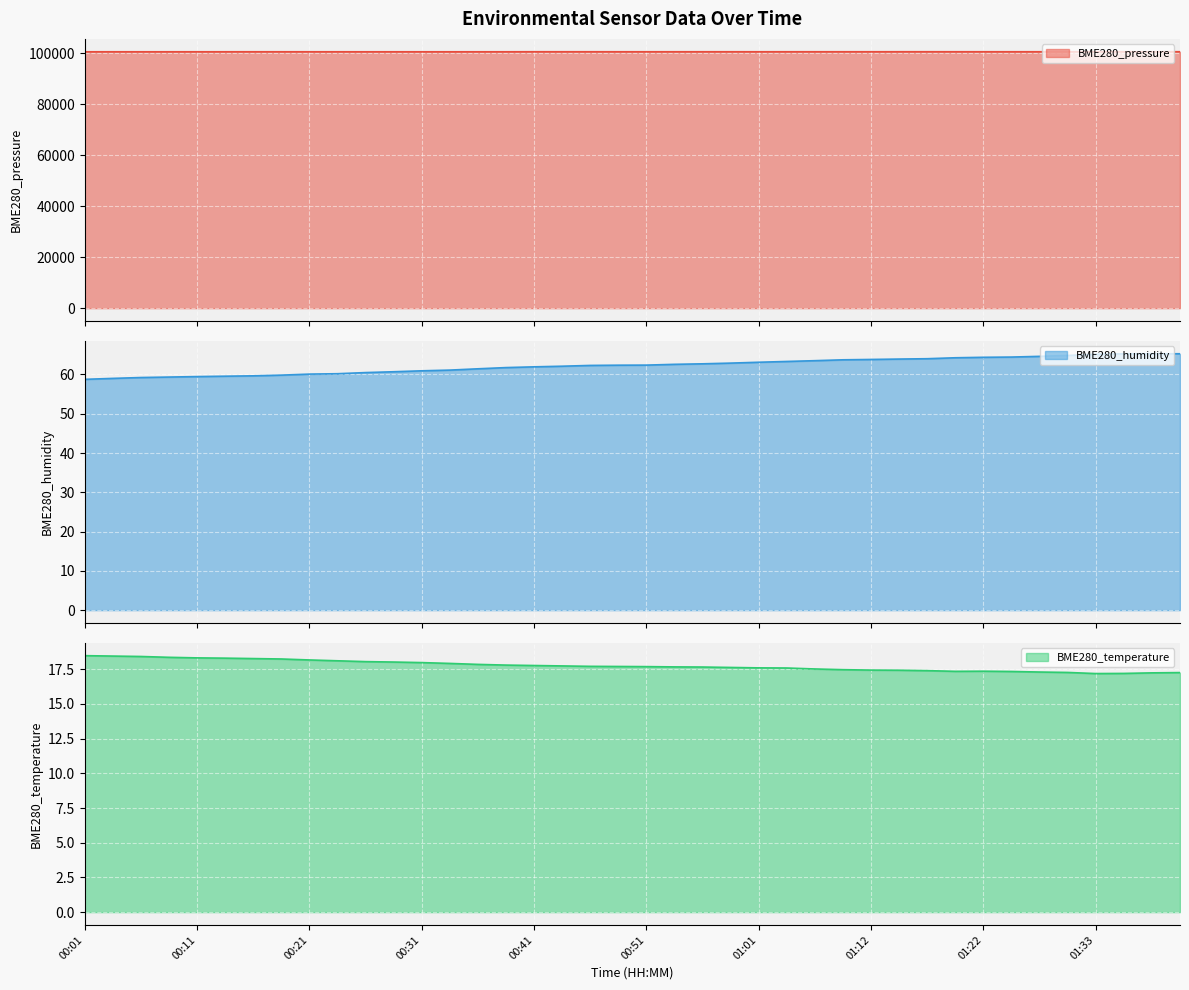

Which category has the highest value across all series?

01:41